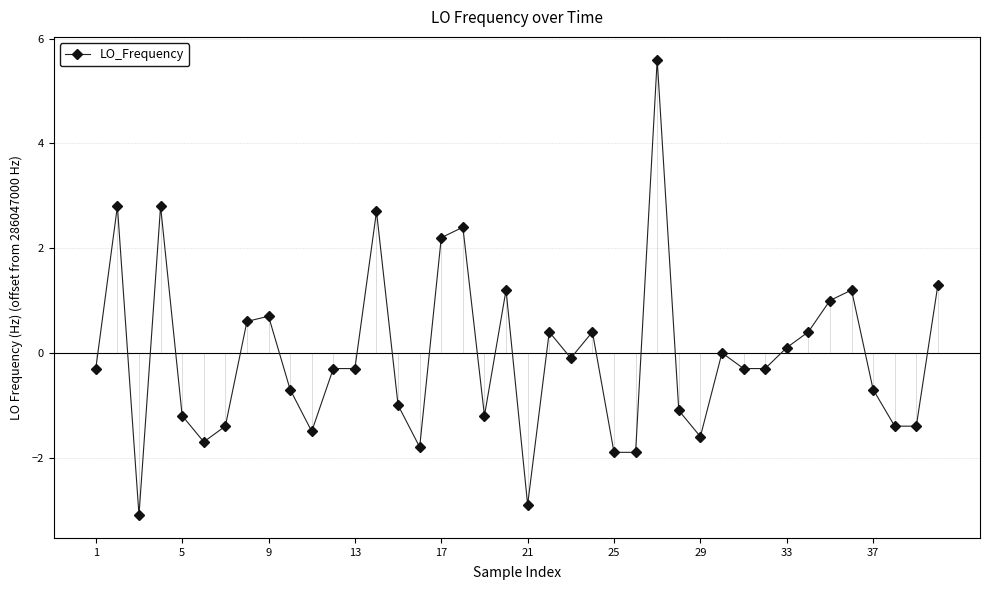

How many series are shown in this chart?

1